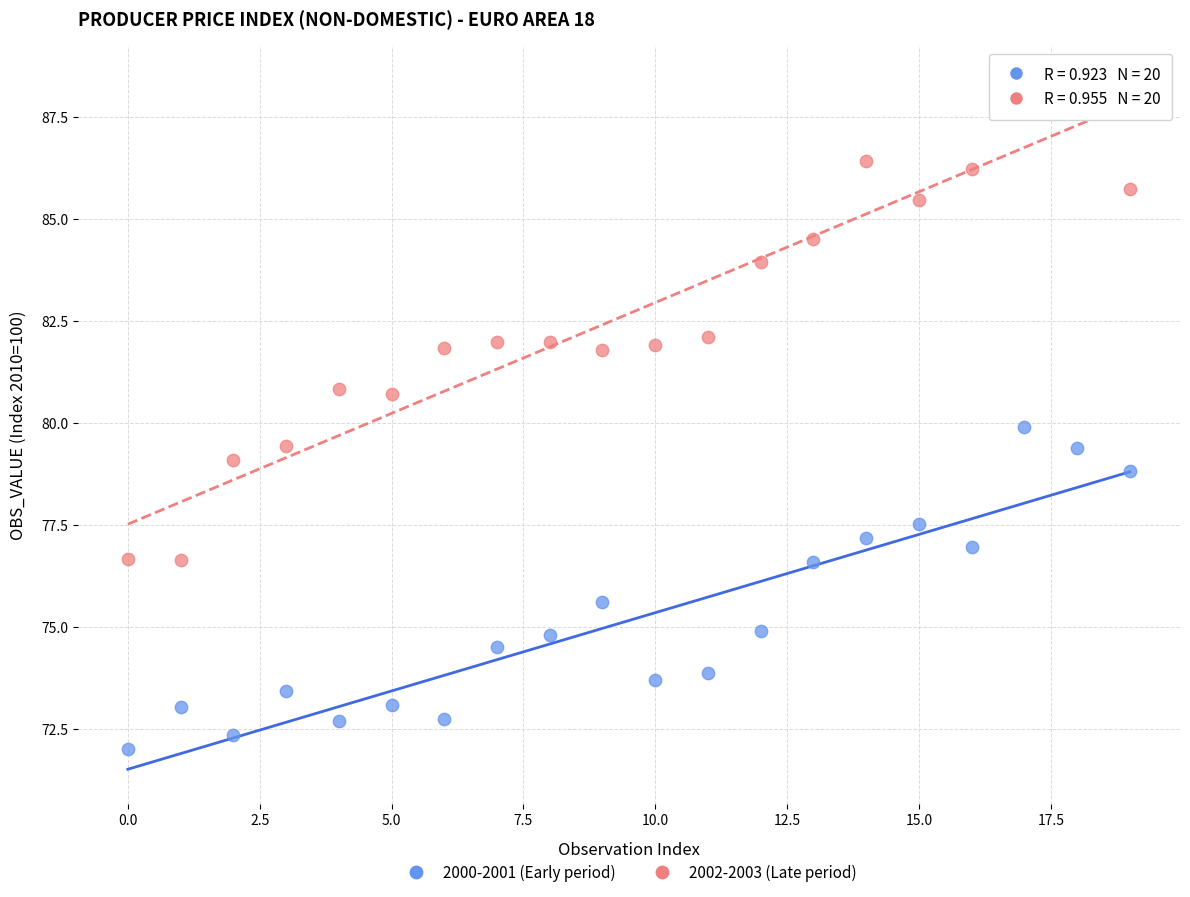

Which series contains the lowest Y value?

2000-2001 (Early period)